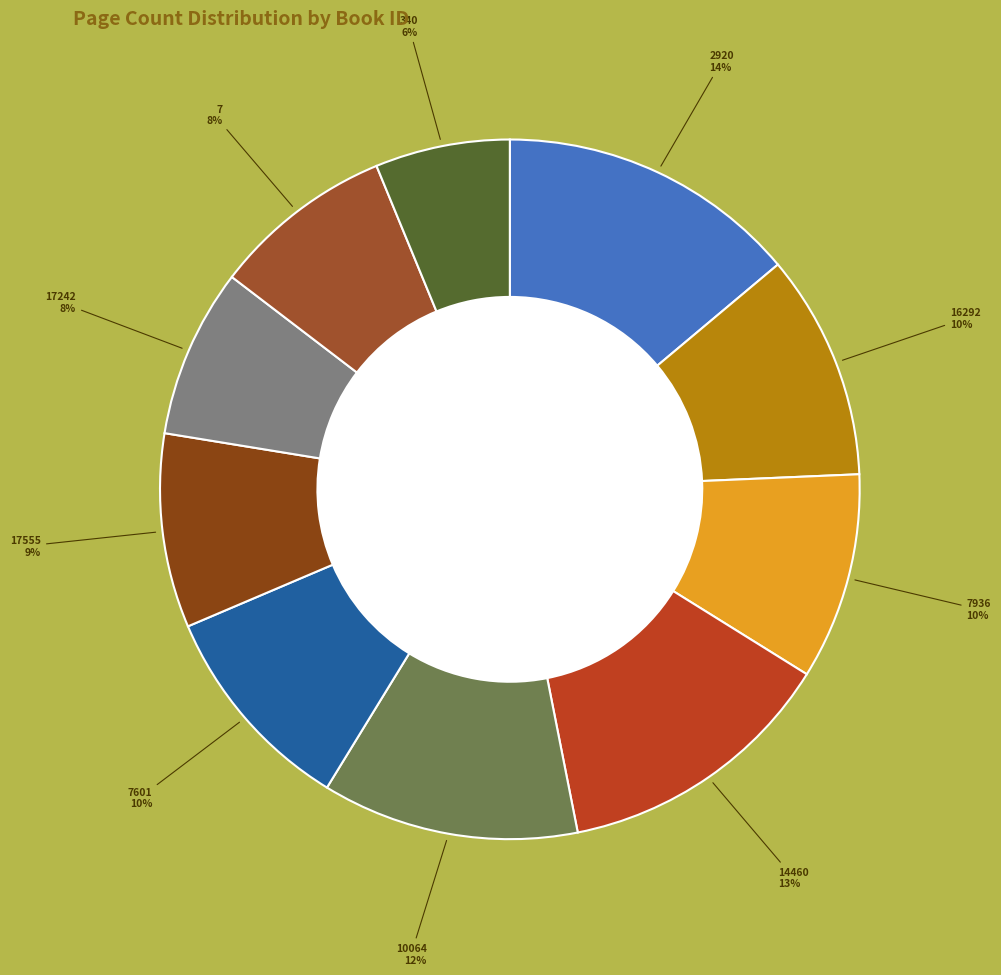

Which category has the smallest portion of the pie?

340